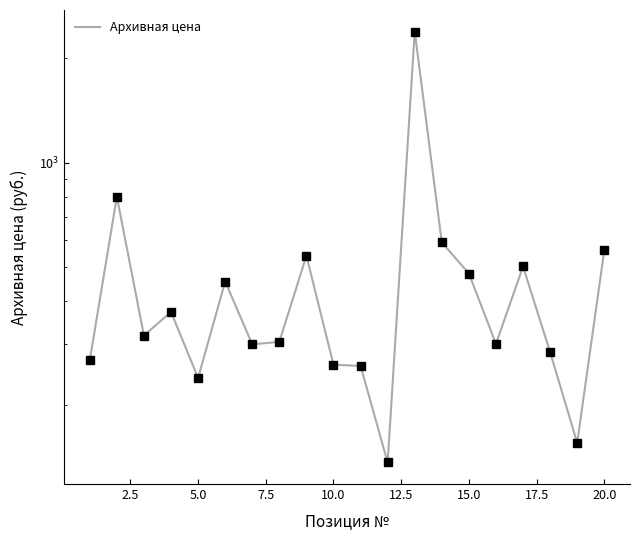

What is the difference between the maximum and second lowest values?

2234